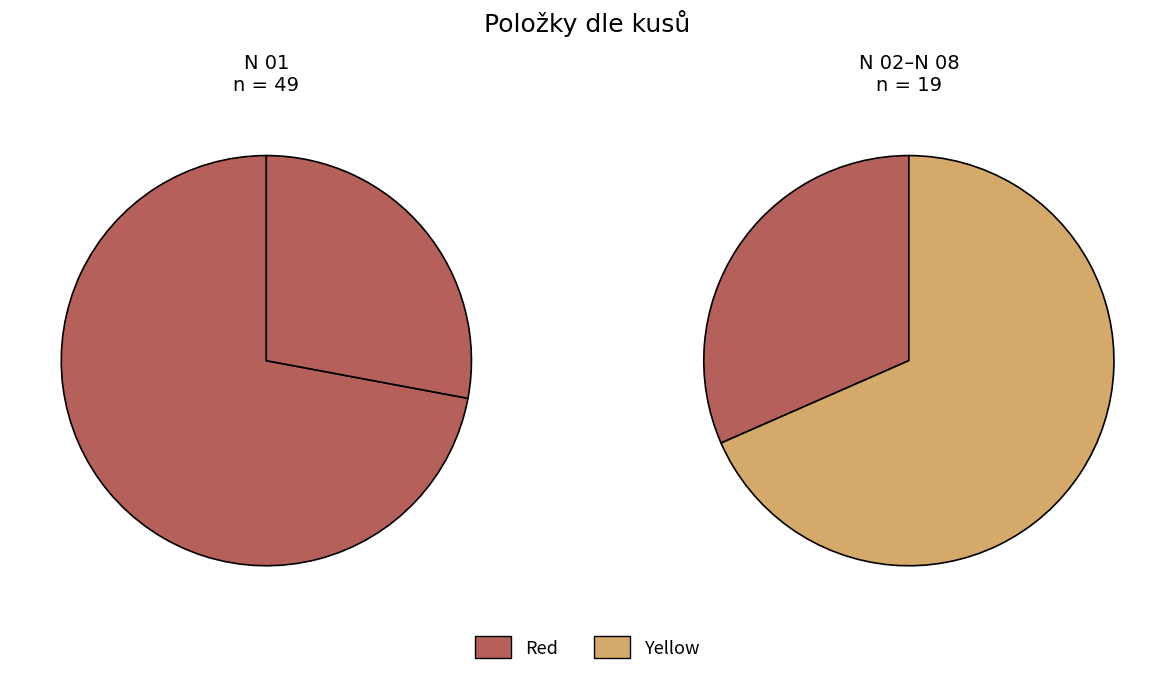

Is the sum of N 06 and N 08 greater than half?

No